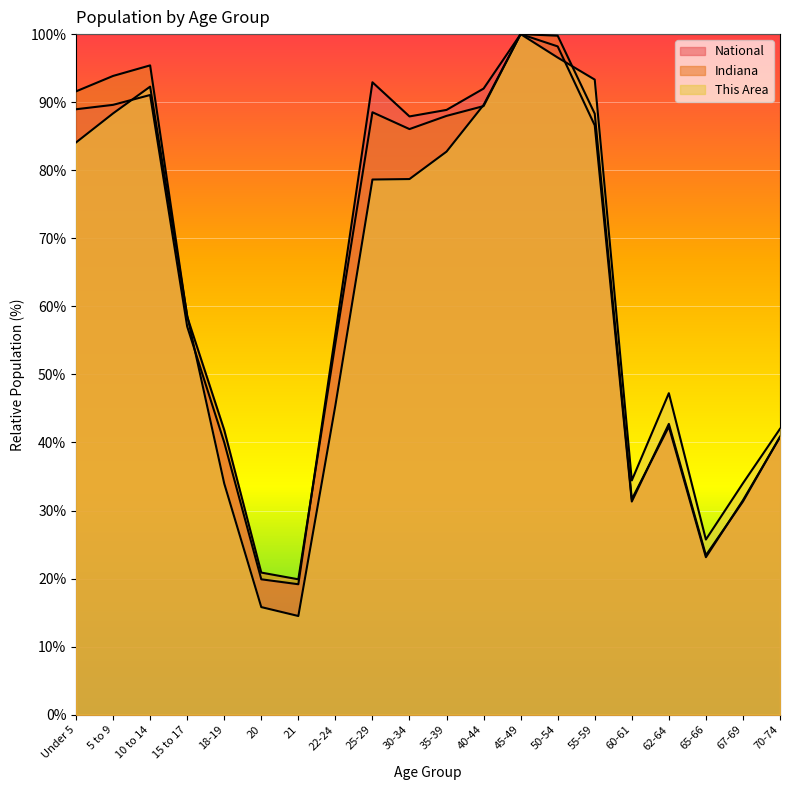

At 21, list the series in order from largest to smallest.

Indiana, National, This Area